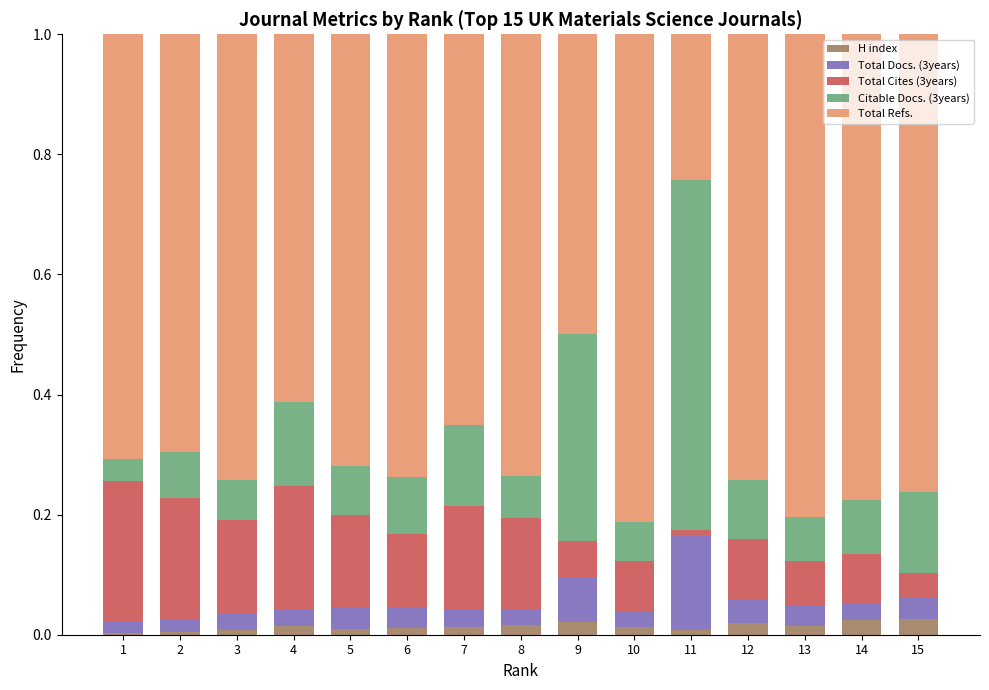

What is the sum of the Total Cites (3years) values at 7 and 1?

0.4